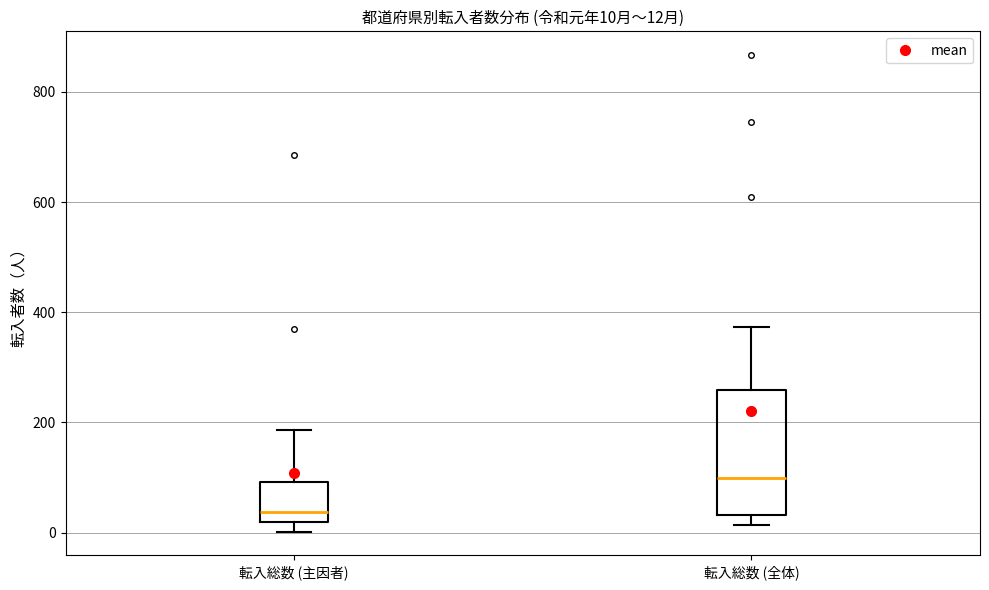

Which box has the highest median line?

転入総数 (全体)